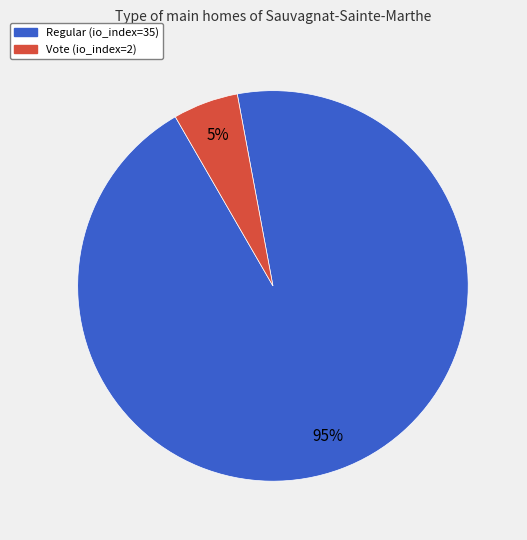

Which category has the smallest portion of the pie?

Vote (io_index=2)